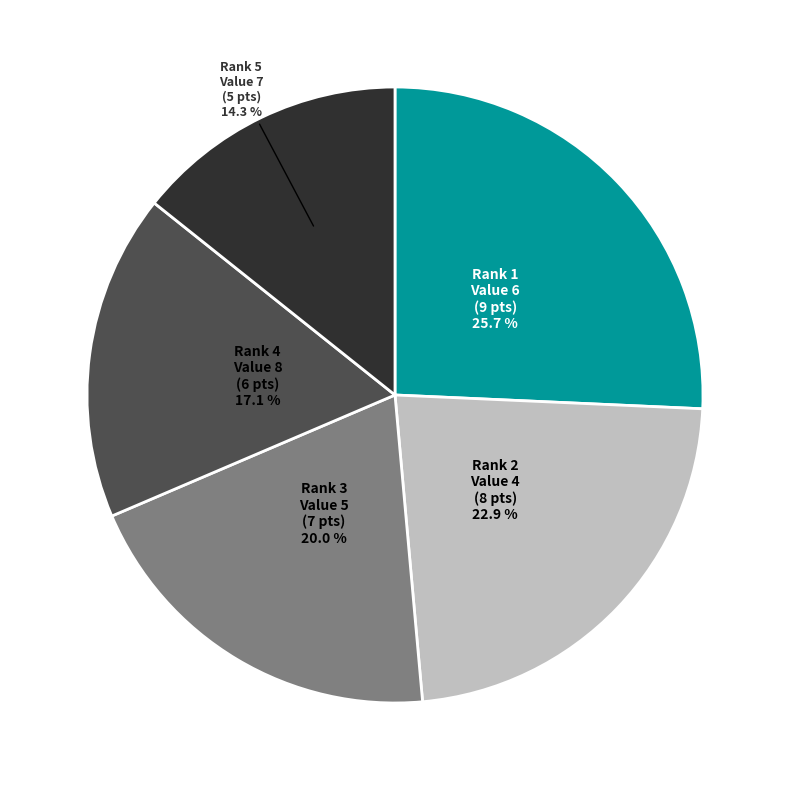

Which slice is the smallest?

Rank 5 Value 7 (5 pts)